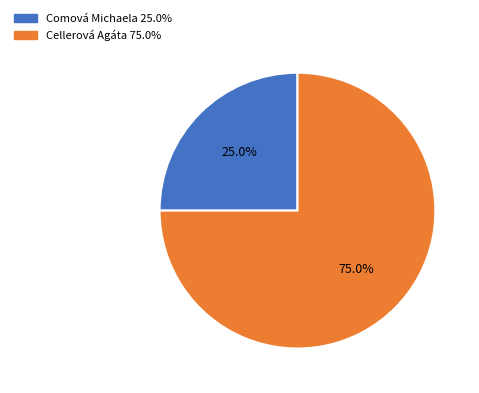

What percentage is the Comová Michaela slice, to the nearest percent?

25%